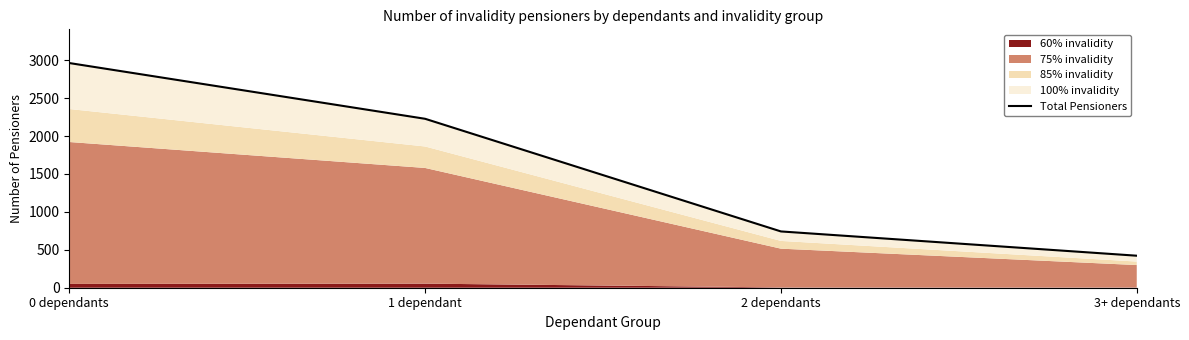

What is the maximum value shown in the chart?

2962